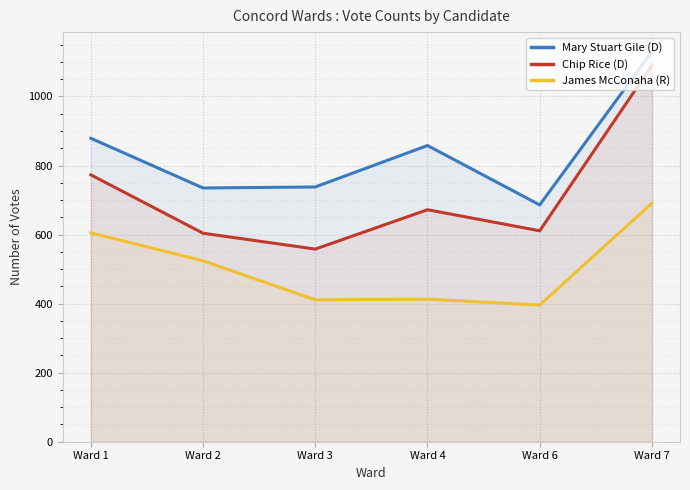

What is the difference between the second highest and minimum values in the Chip Rice (D) series?

215